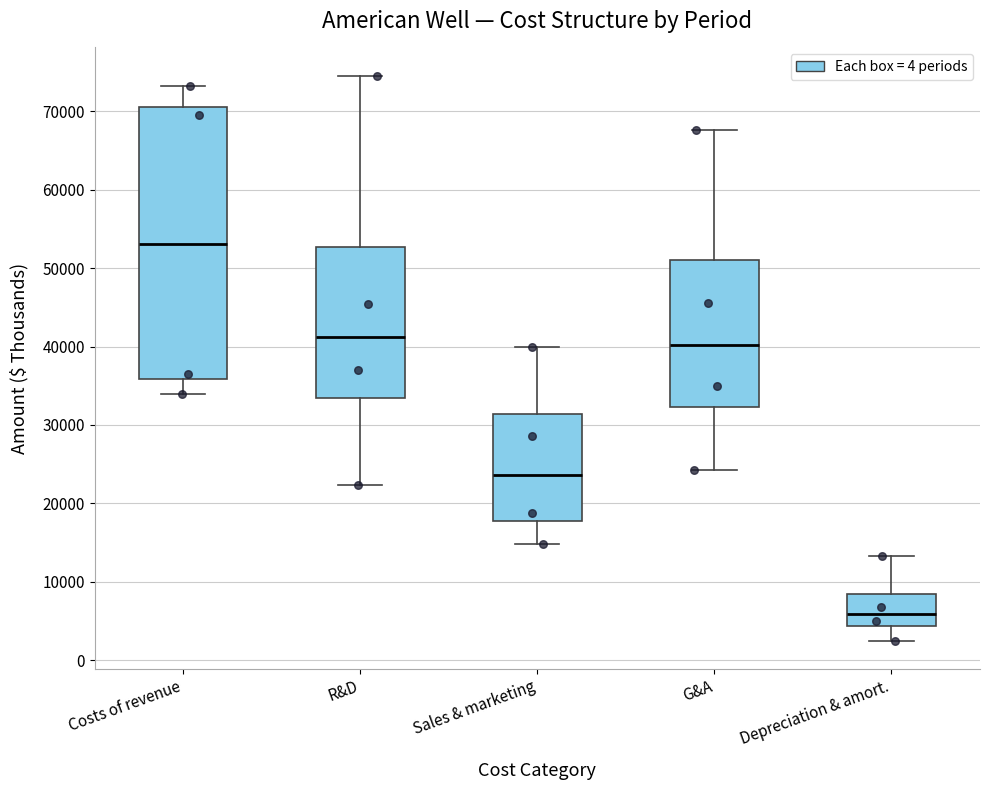

Reading left to right, read every box against the y-axis: the position of its median line, the range the box covers, and the ends of its whiskers. The values are not printed on the chart, so give them approximately, as read against the axis.

Costs of revenue: median 53000, box 36000 to 71000, whiskers 34000 to 73000
R&D: median 41000, box 33000 to 53000, whiskers 22000 to 75000
Sales & marketing: median 24000, box 18000 to 31000, whiskers 15000 to 40000
G&A: median 40000, box 32000 to 51000, whiskers 24000 to 68000
Depreciation & amort.: median 6000, box 4000 to 8000, whiskers 2000 to 13000